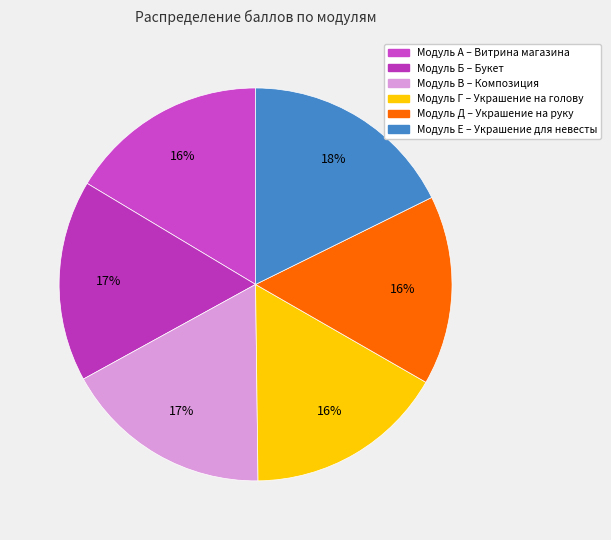

The Модуль В – Композиция slice represents 17% of the pie. True or false?

True